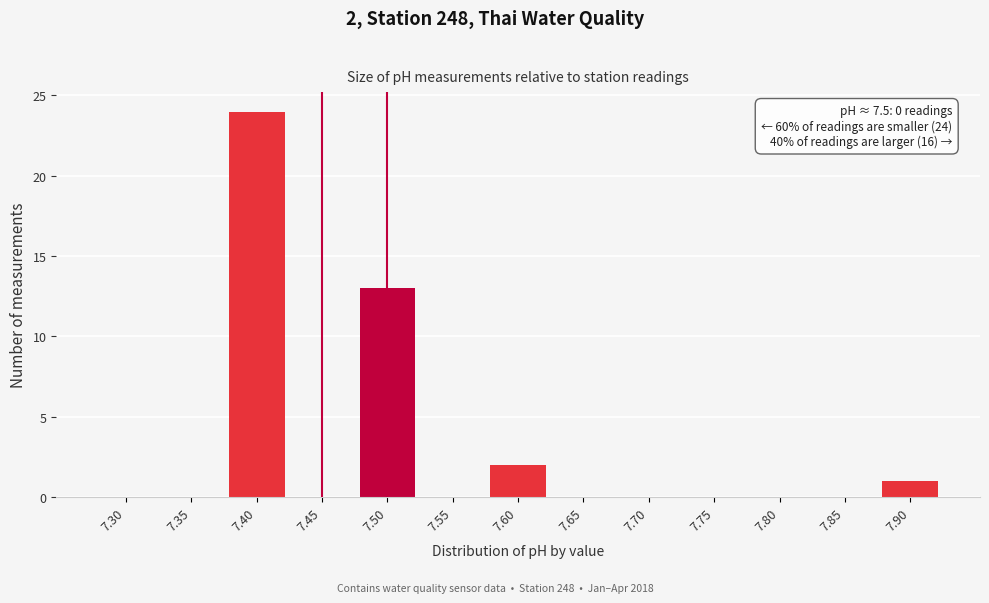

Between 7.70 and 7.50, which is larger?

7.50